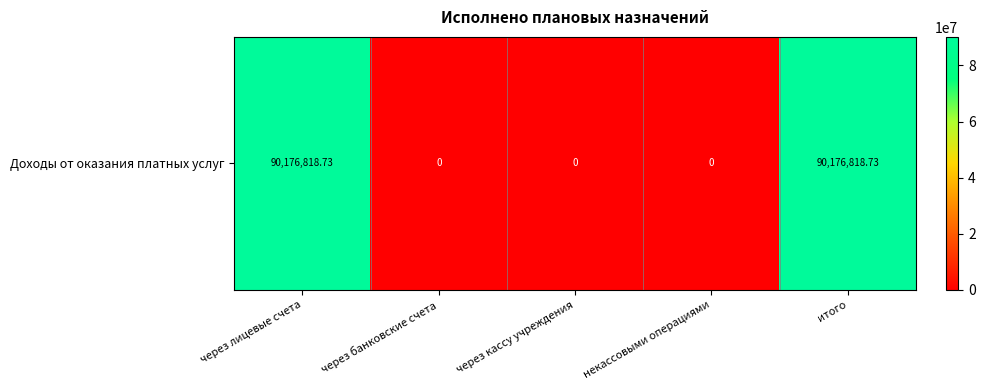

What is the greatest value displayed?

90176818.7